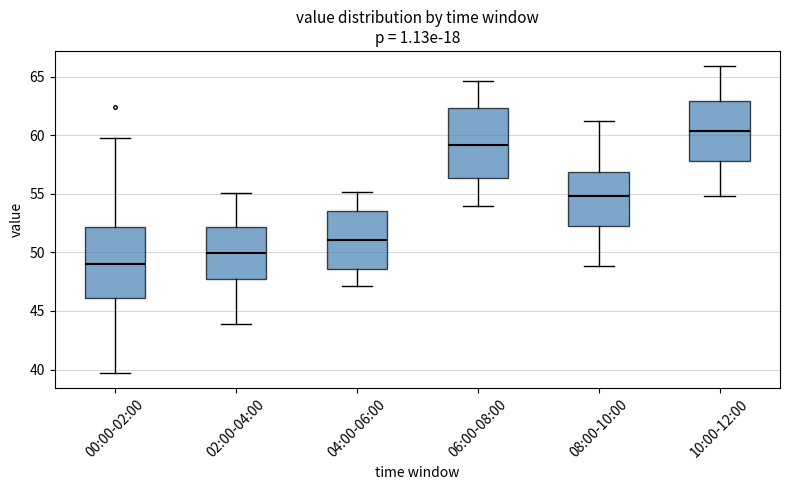

Reading left to right, transcribe this box plot: for each box, give where its median line is, the range the box spans, and where its two whiskers end, as read against the y-axis. The values are not printed on the chart, so give them approximately, as read against the axis.

00:00-02:00: median 49.0, box 46.0 to 52.0, whiskers 39.5 to 60.0
02:00-04:00: median 50.0, box 48.0 to 52.0, whiskers 44.0 to 55.0
04:00-06:00: median 51.0, box 48.5 to 53.5, whiskers 47.0 to 55.0
06:00-08:00: median 59.0, box 56.5 to 62.5, whiskers 54.0 to 64.5
08:00-10:00: median 55.0, box 52.5 to 57.0, whiskers 49.0 to 61.0
10:00-12:00: median 60.5, box 58.0 to 63.0, whiskers 55.0 to 66.0